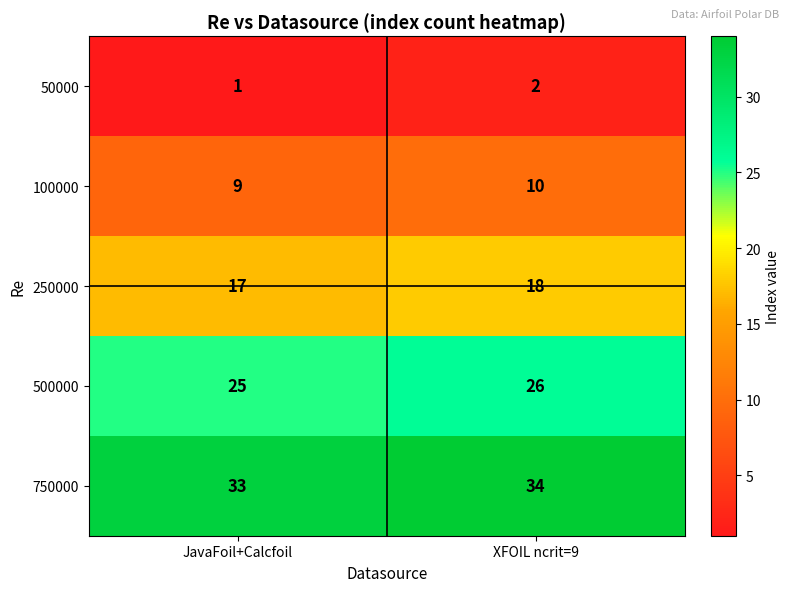

Rank the series by their average value, from highest to lowest.

750000, 500000, 250000, 100000, 50000